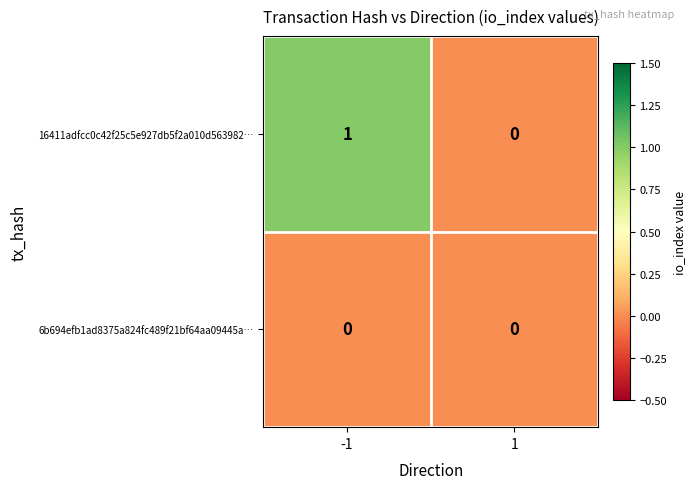

Which series has the widest spread of values?

16411adfcc0c42f25c5e927db5f2a010d563982…